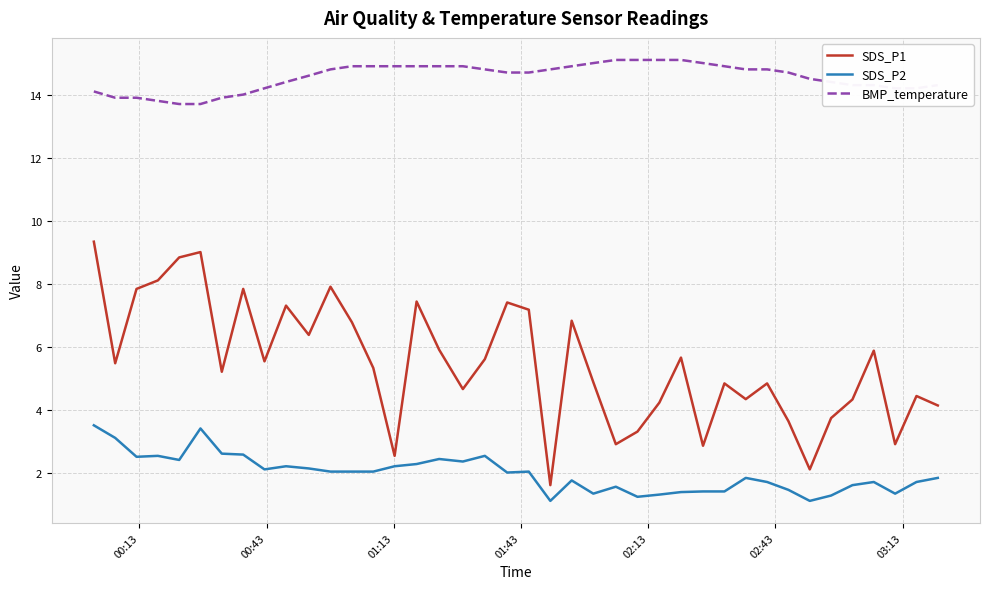

True or false: SDS_P2 has more than 2 points higher than both neighbors.

True